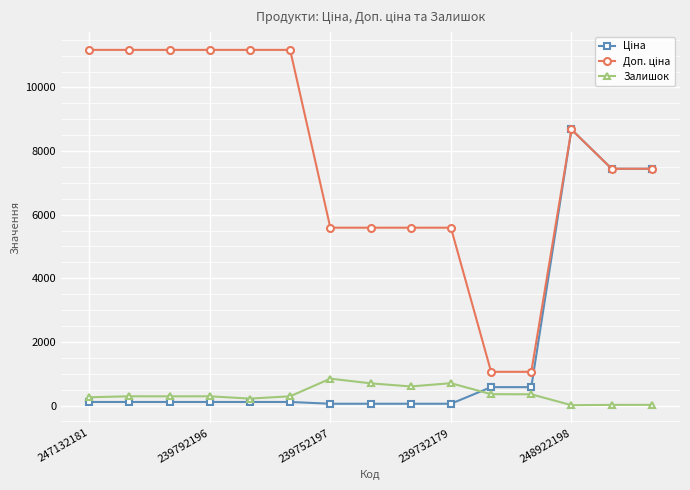

At how many categories does at least one series exceed 2263?

13